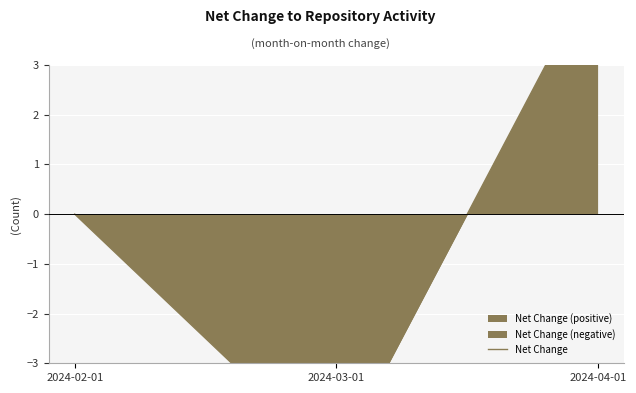

Which category has the highest value across all series?

2024-04-01